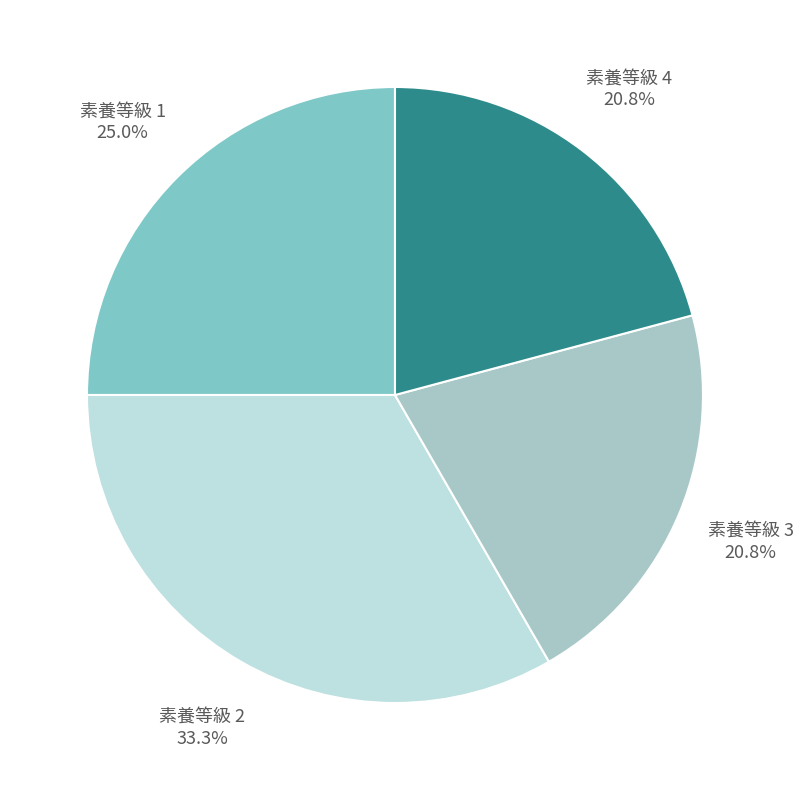

What is the ratio of the value at 素養等級 2 to the value at 素養等級 3?

1.6